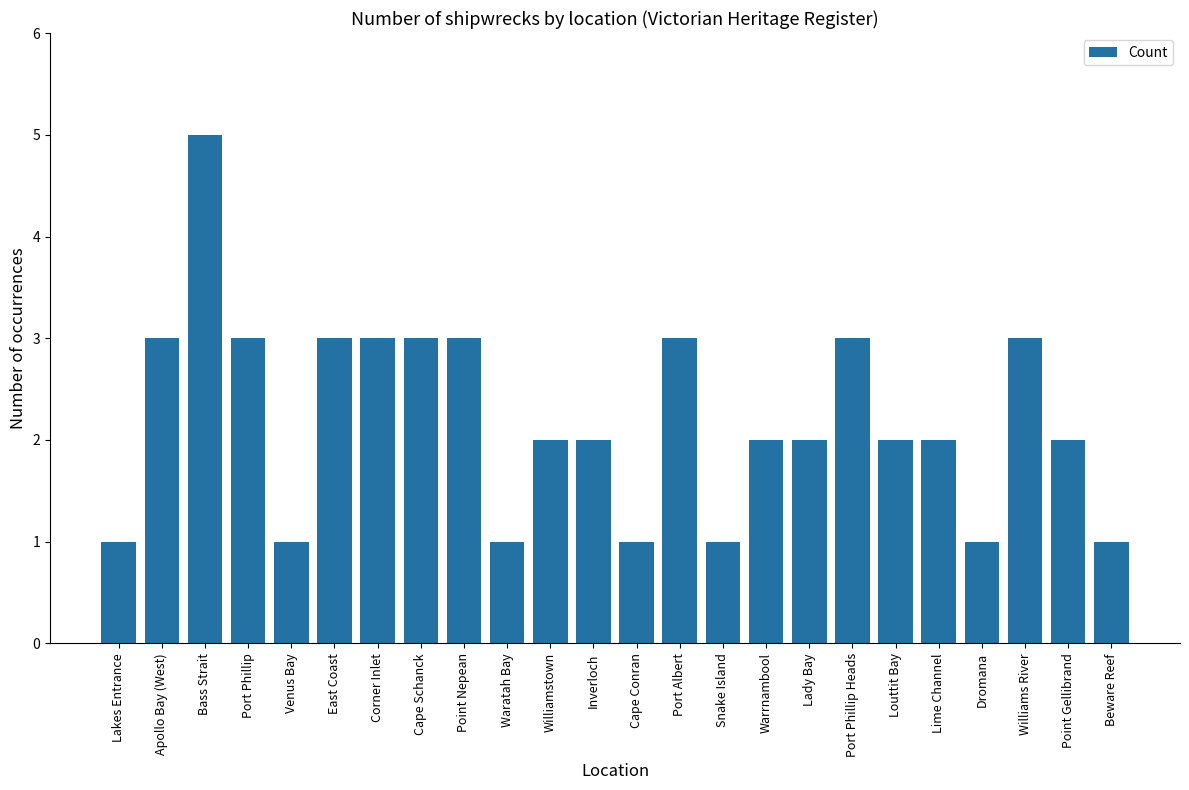

What is the value of the 4th bar from the left?

3